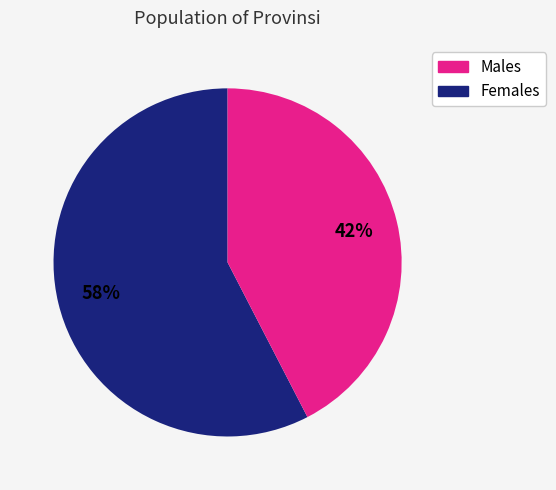

Is it true that Males is 58% of the pie?

True